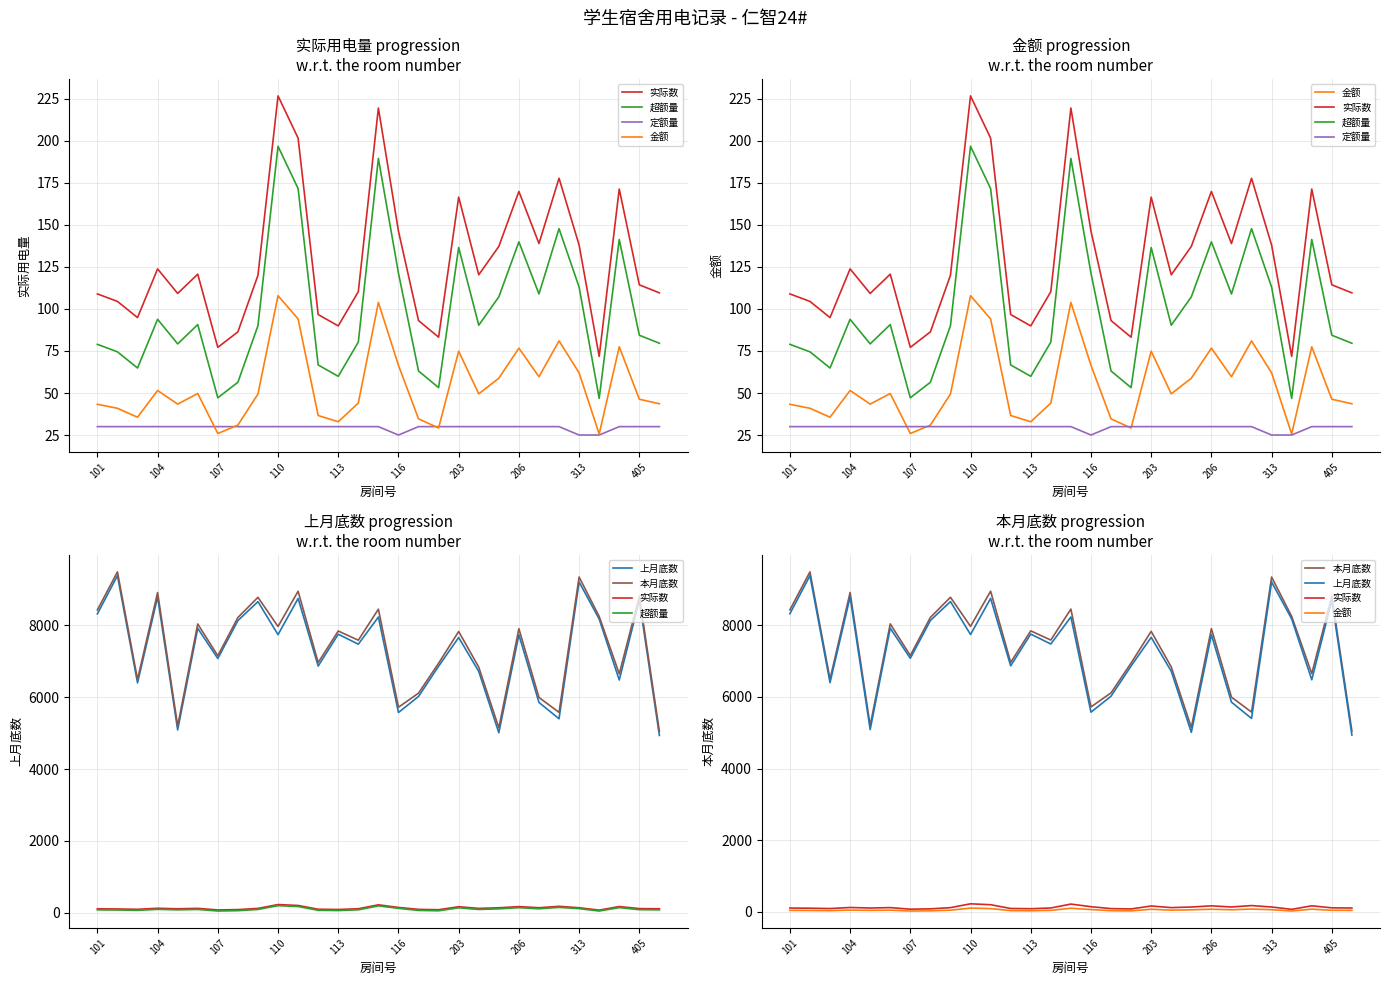

Which series changed the most between 10 and 19?

本月底数